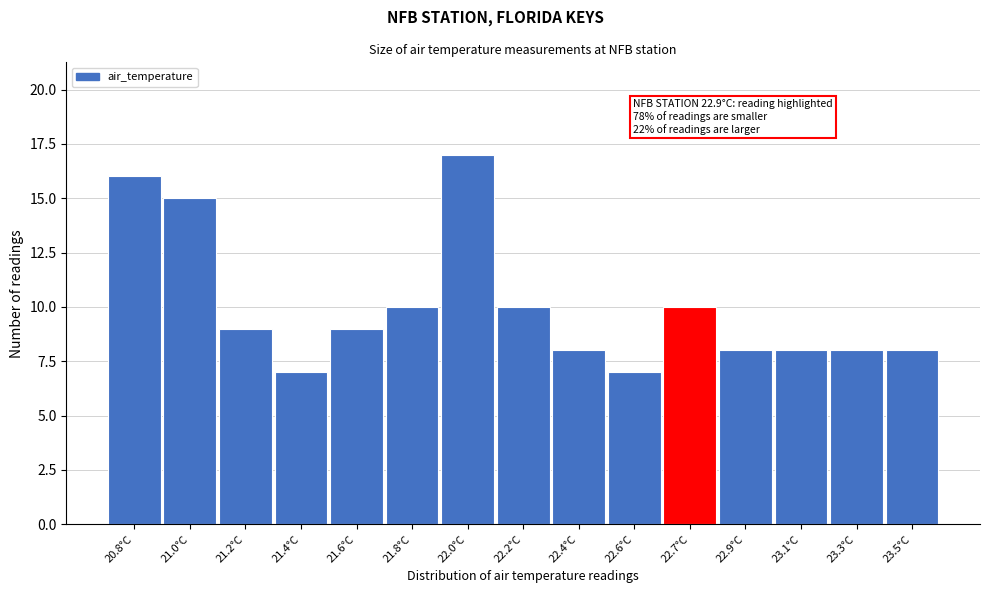

Reading left to right, list all the values displayed in this chart.

16	15	9	7	9	10	17	10	8	7	10	8	8	8	8